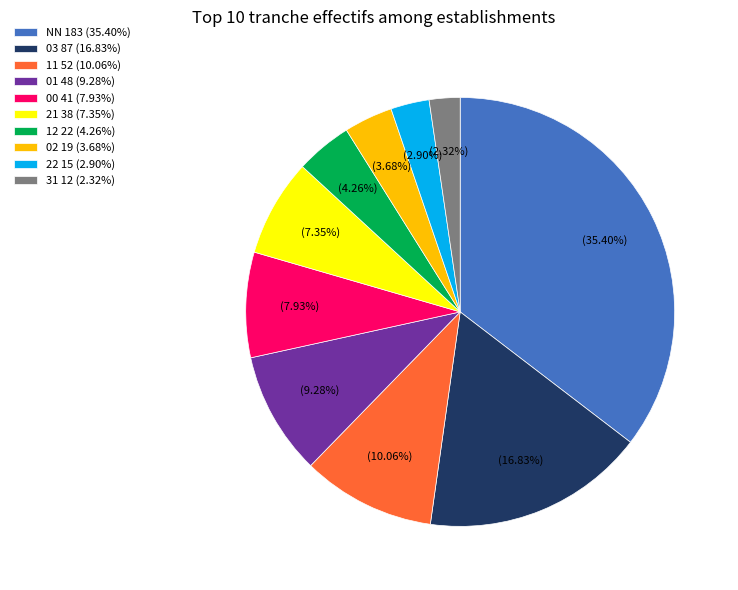

What percentage is the 01 slice, to the nearest percent?

9%